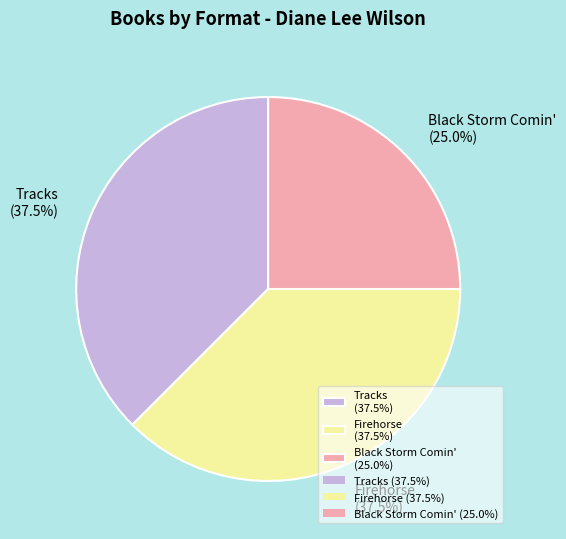

Approximately how many times larger is the value at Firehorse (37.5%) compared to Tracks (37.5%)?

1.0